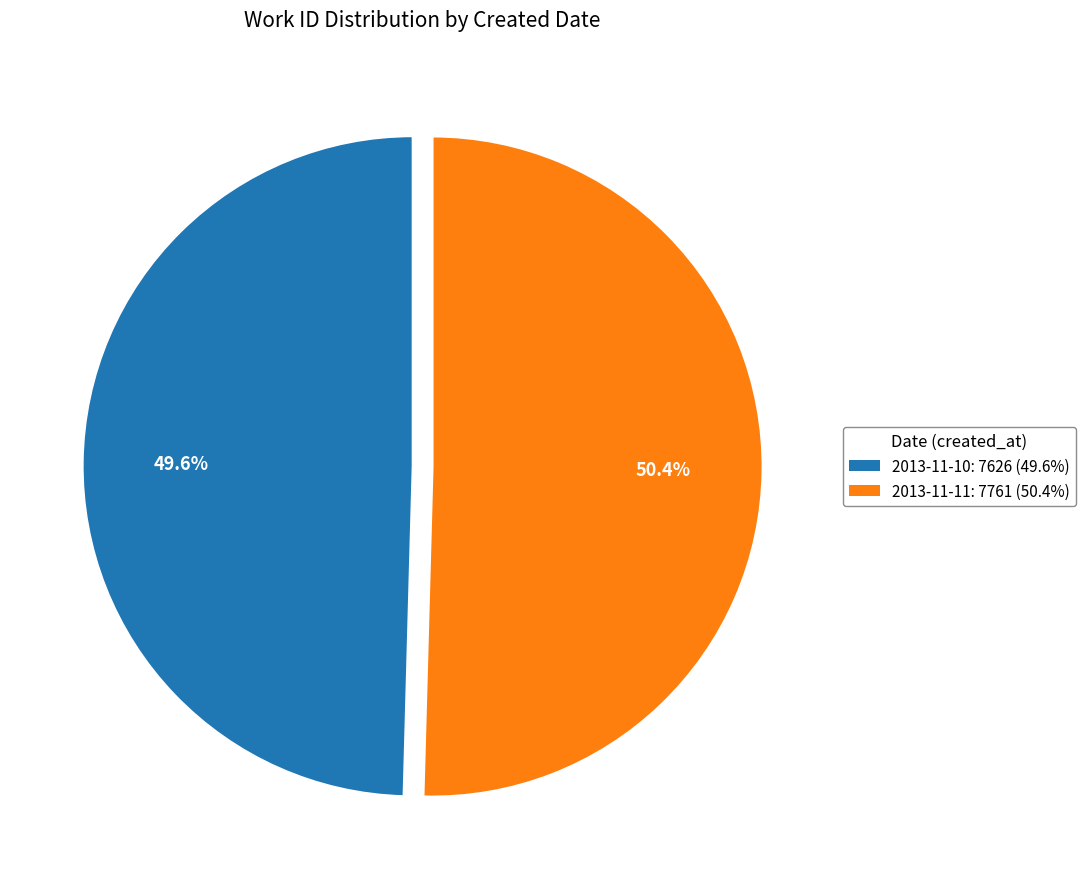

How much of the chart is everything except 2013-11-10?

50.4%